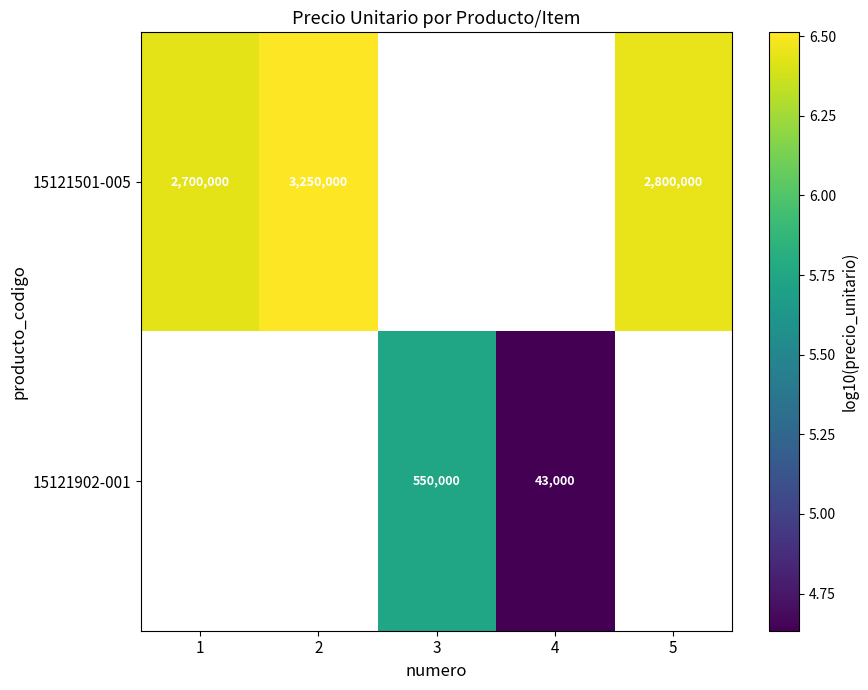

The 15121501-005 series shows 6.5 at 2. True or false?

True